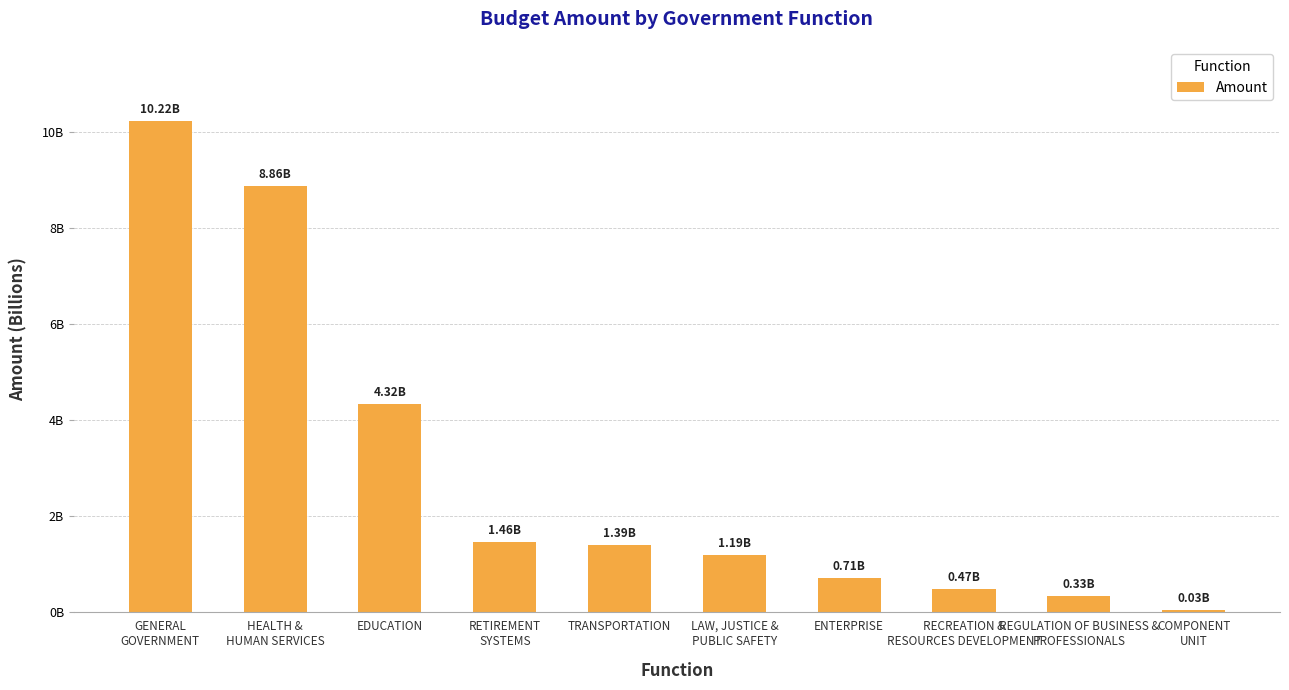

Are the bars horizontal?

No